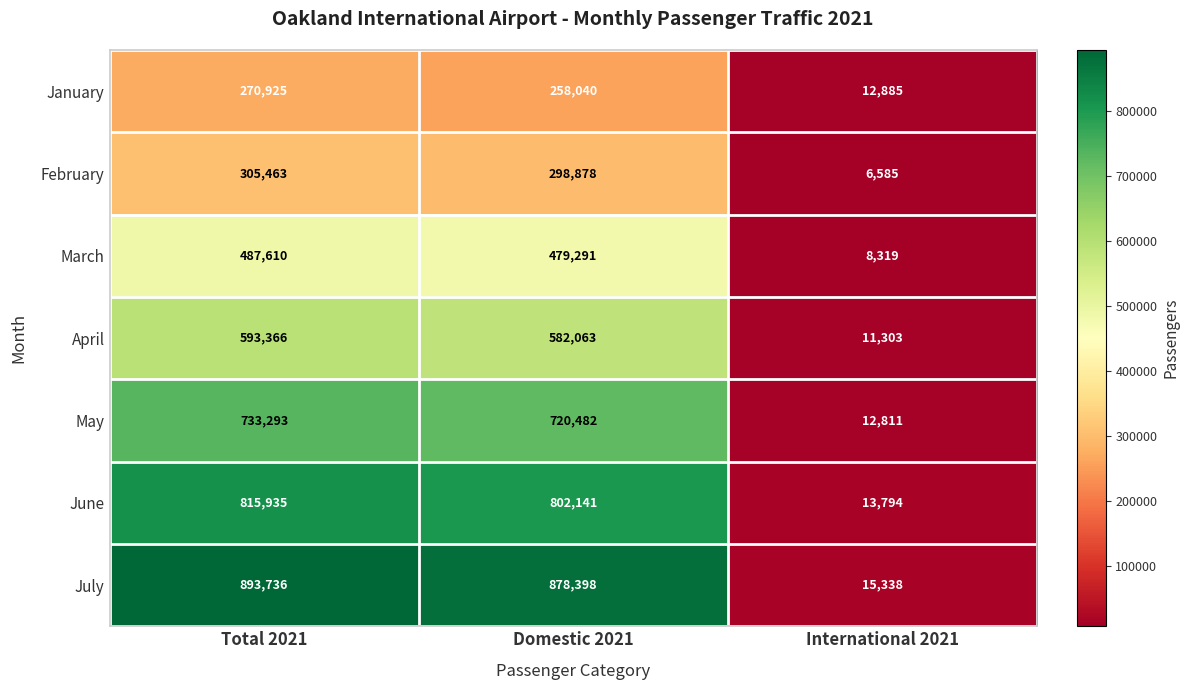

What is the lowest value of the January series?

12885